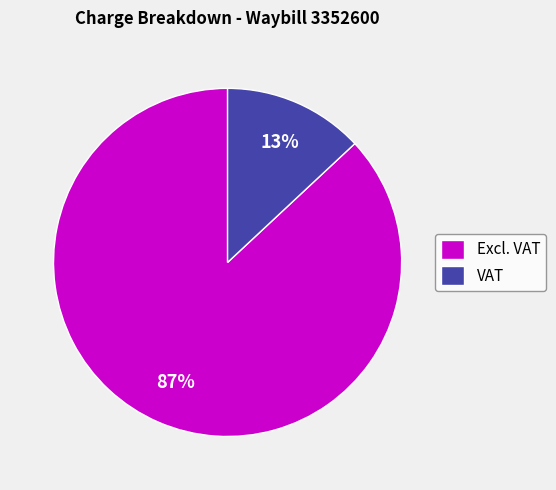

To the nearest percent, what portion does VAT represent?

13%